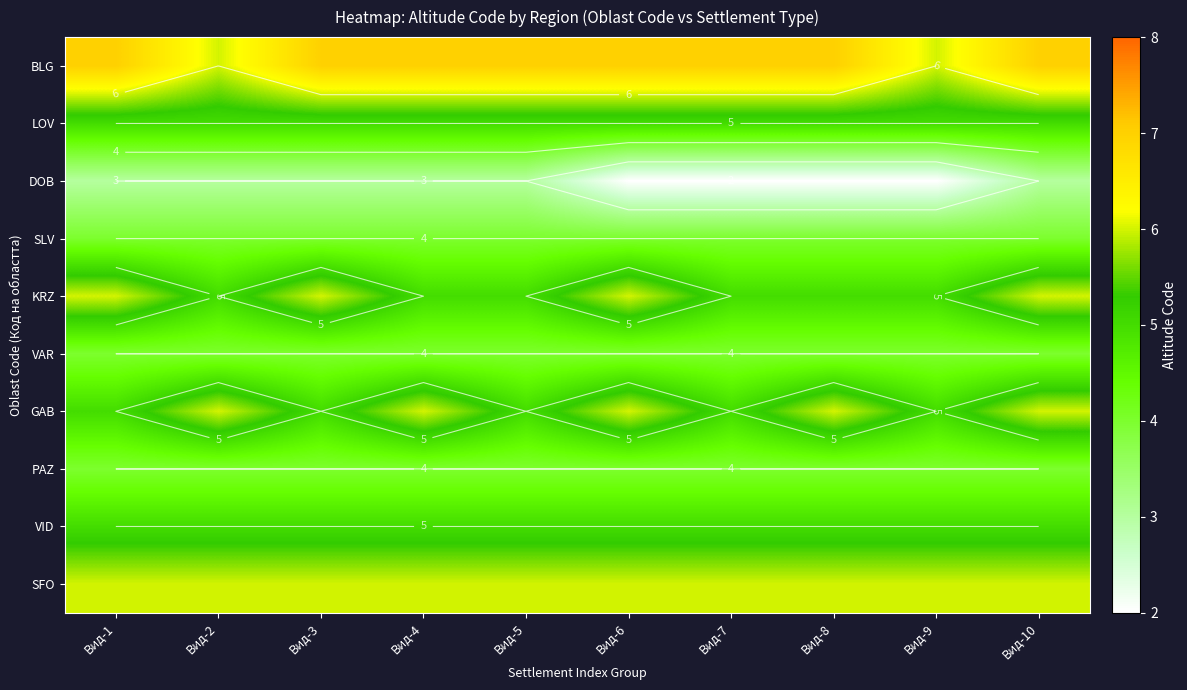

What is the difference between the maximum and minimum values in the KRZ series?

1